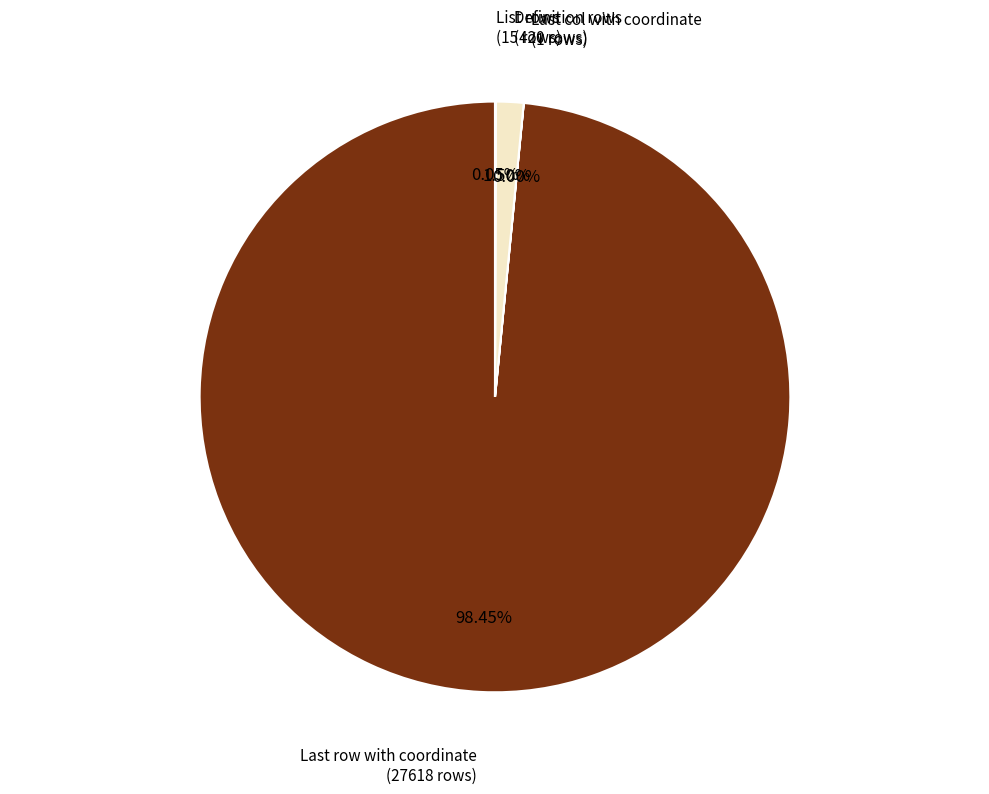

Is there any slice that represents more than half of the pie?

Yes